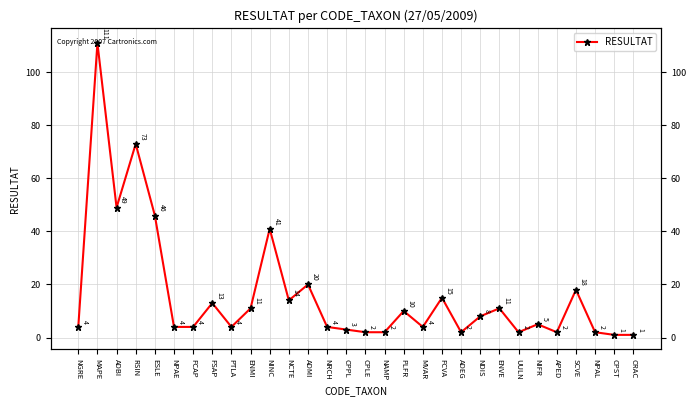

What is the sum of all values?

486